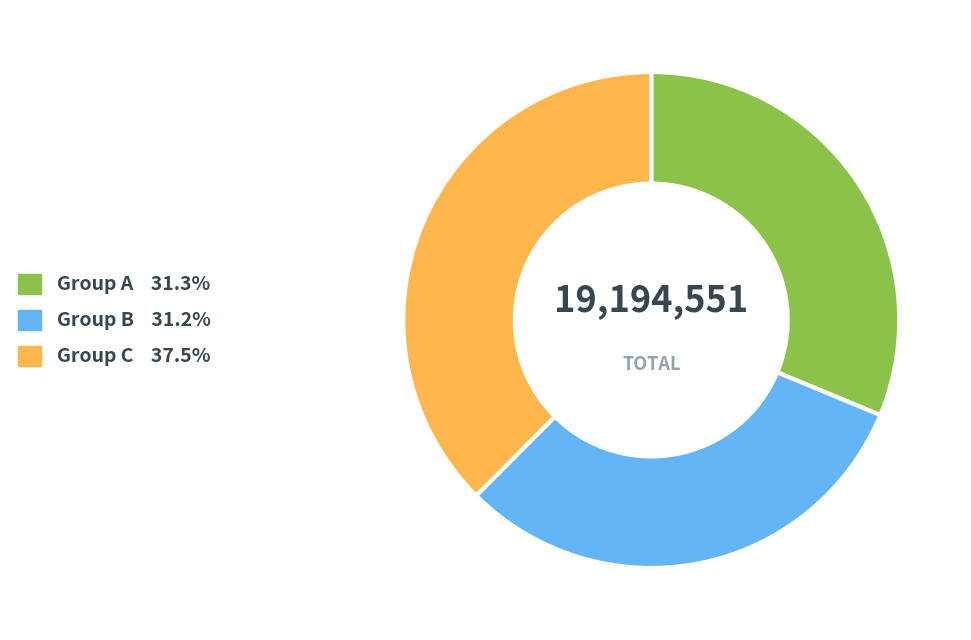

Is there a majority slice in this chart?

No